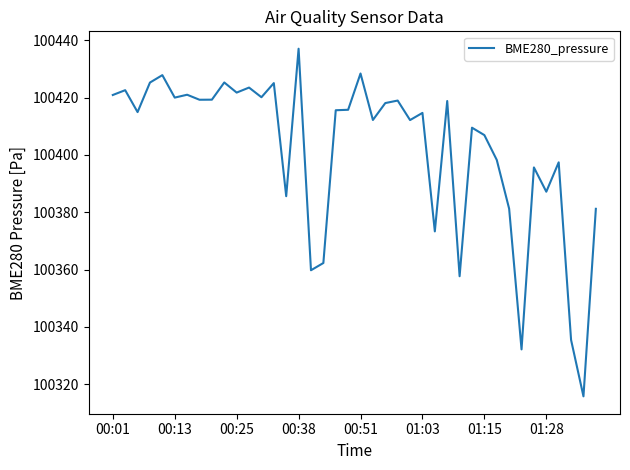

What is the minimum value shown in the chart?

100315.8